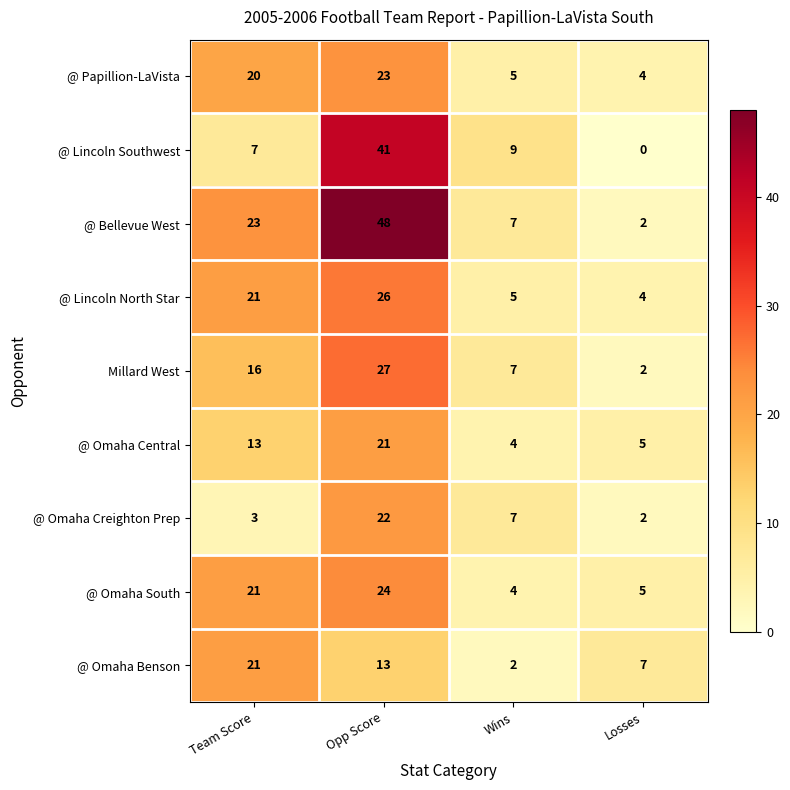

Is it true that Millard West equals 7 at Wins?

True